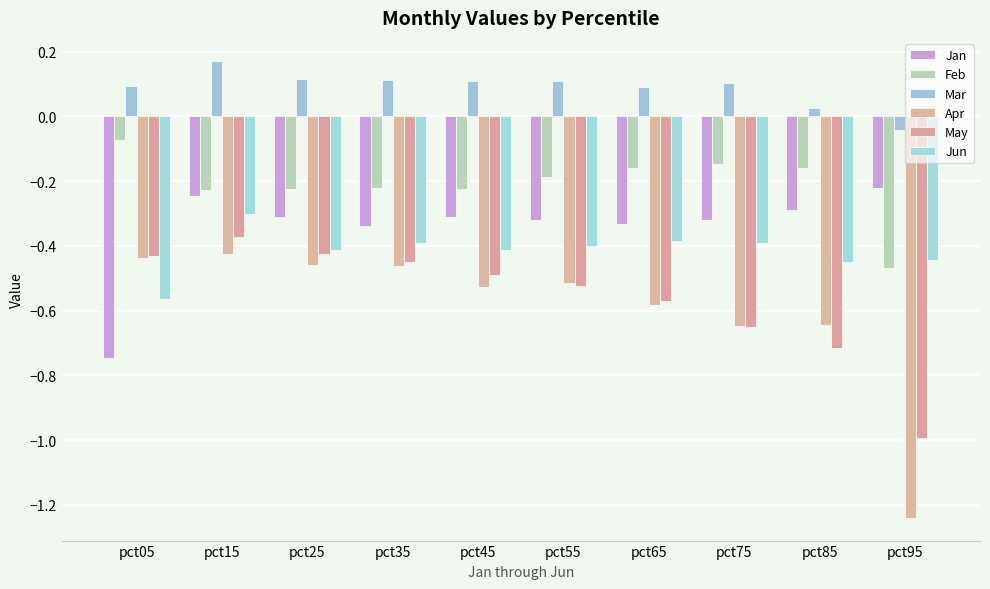

Does the chart contain any negative values?

Yes